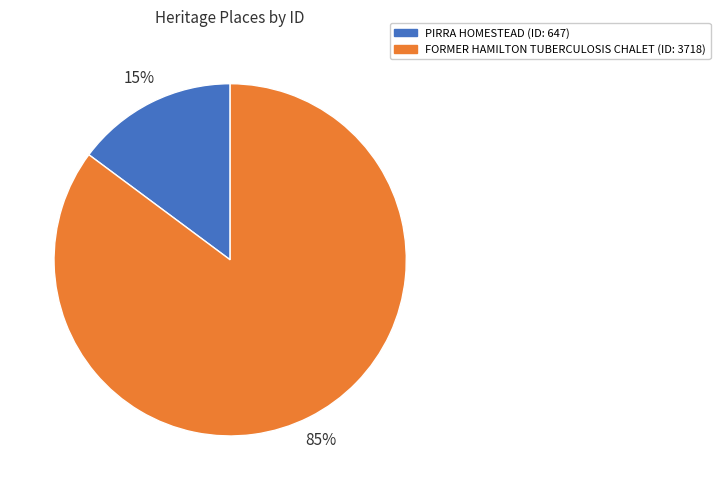

Rank the categories by value from lowest to highest.

PIRRA HOMESTEAD, FORMER HAMILTON TUBERCULOSIS CHALET